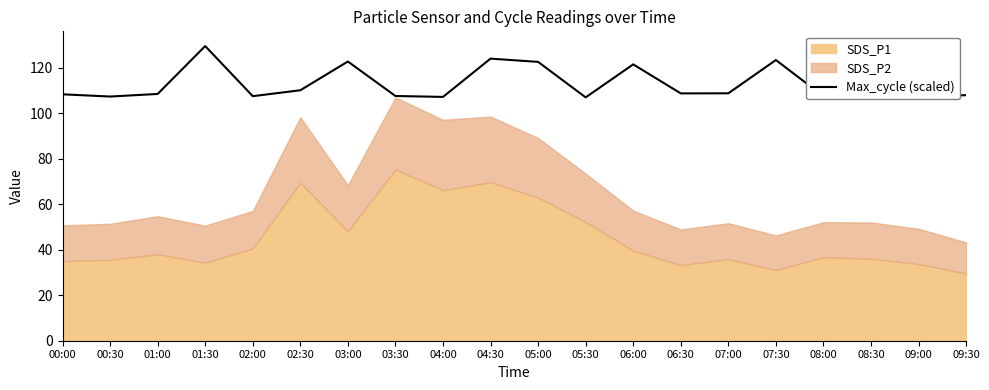

What is the label of the 18th point from the right?

01:00